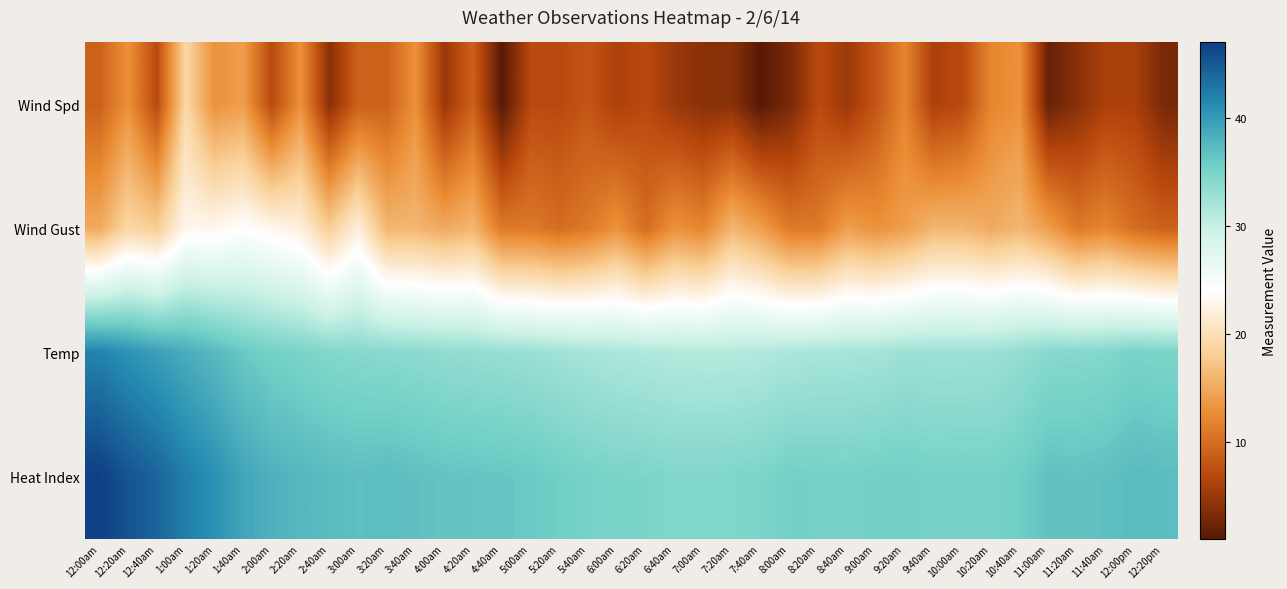

Rank the series by their maximum value, from highest to lowest.

Heat Index, Temp, Wind Gust, Wind Spd